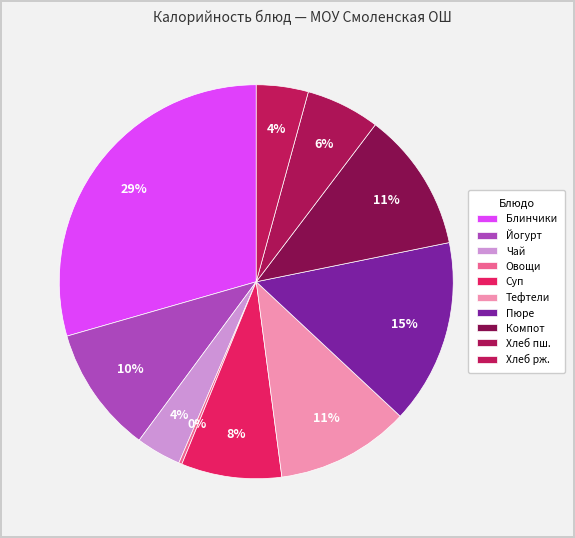

What is the smallest slice in the pie chart?

Овощи по сезону